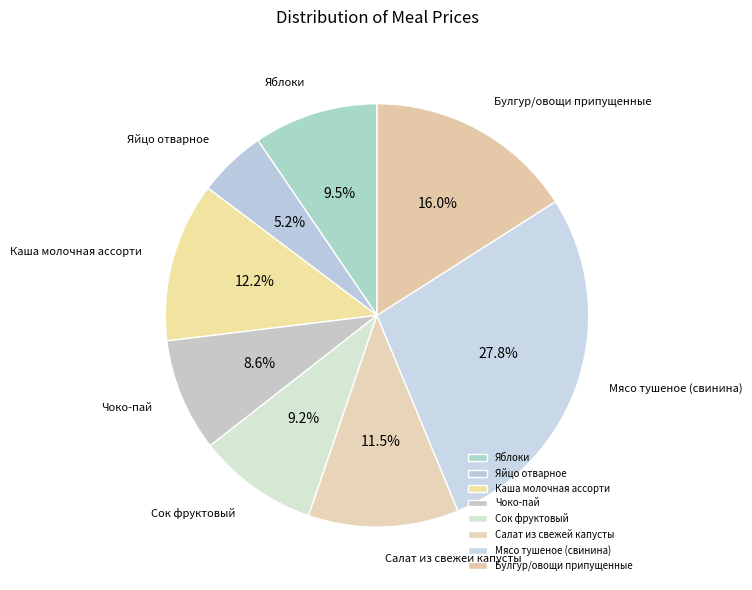

To the nearest percent, what is the combined percentage of Яблоки and Чоко-пай?

18%